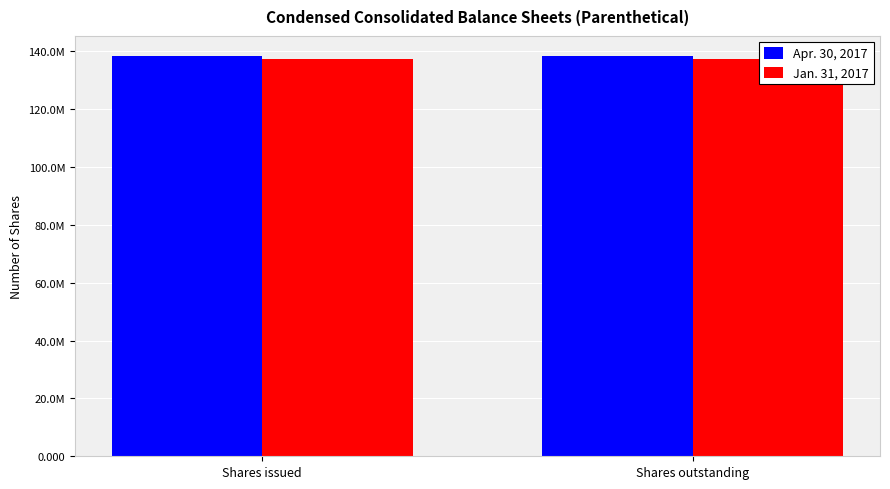

Rank the series by their maximum value, from highest to lowest.

Apr. 30, 2017, Jan. 31, 2017